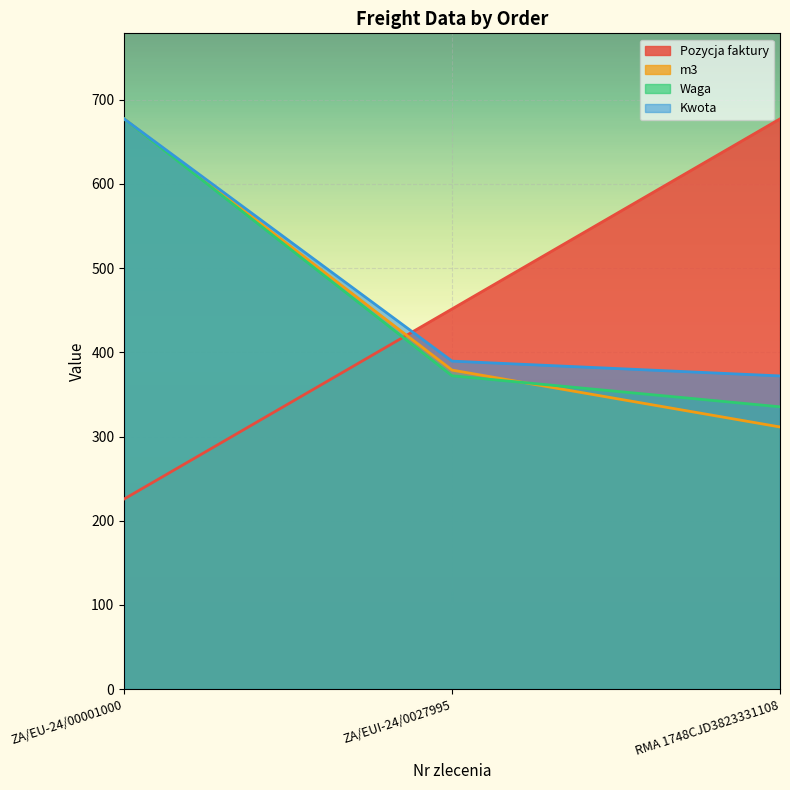

What is the total value across all series at RMA 1748CJD3823331108?

1695.7